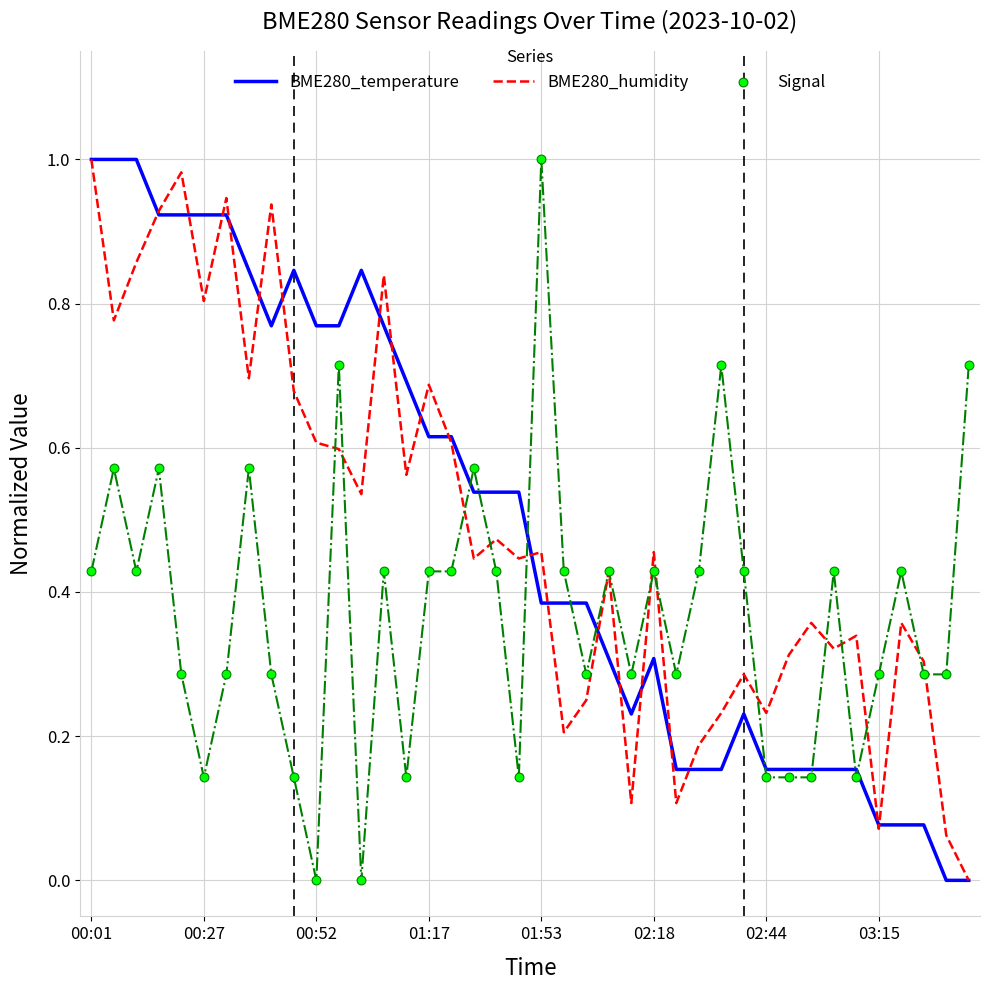

Which series reaches the minimum Y coordinate?

BME280_temperature